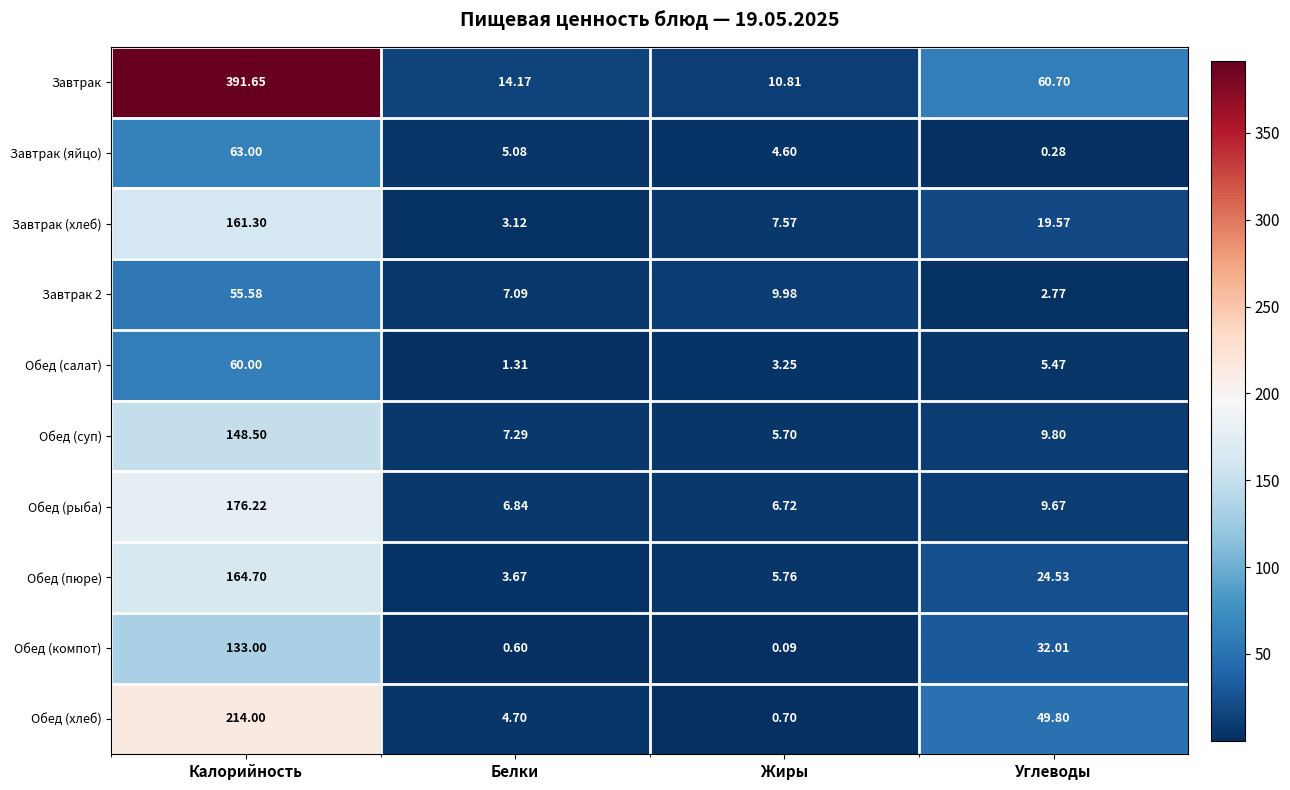

Rank the categories by Завтрак 2 value from lowest to highest.

Углеводы, Белки, Жиры, Калорийность